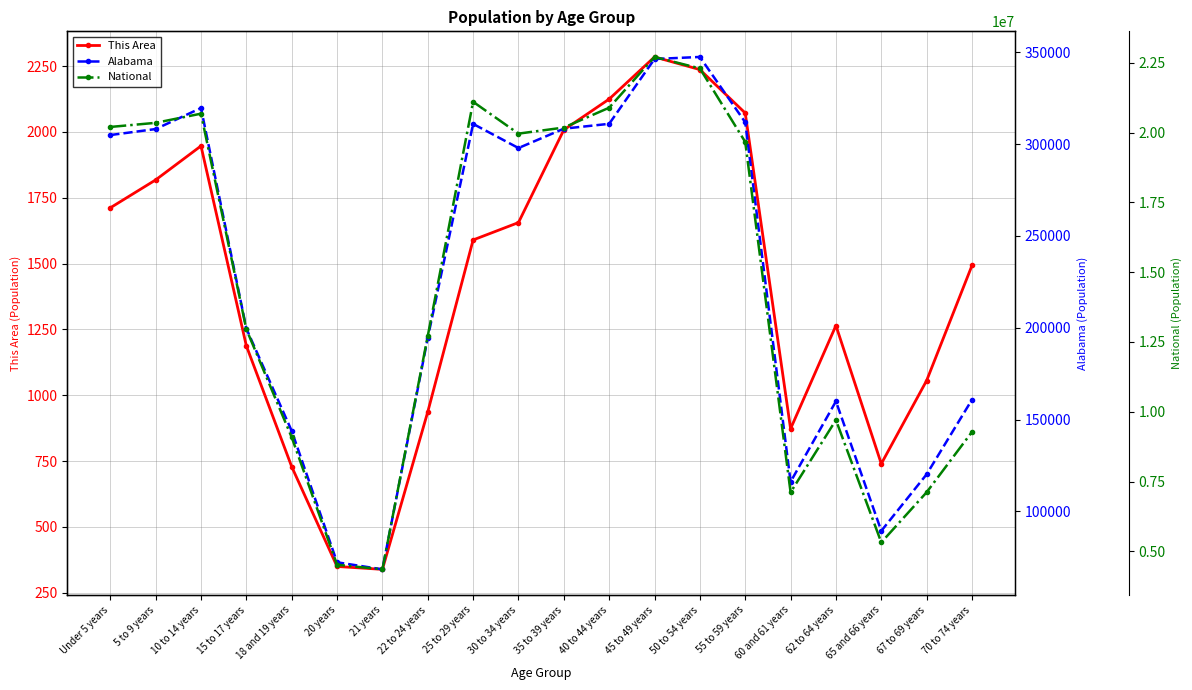

True or false: Alabama and This Area cross at least once.

False